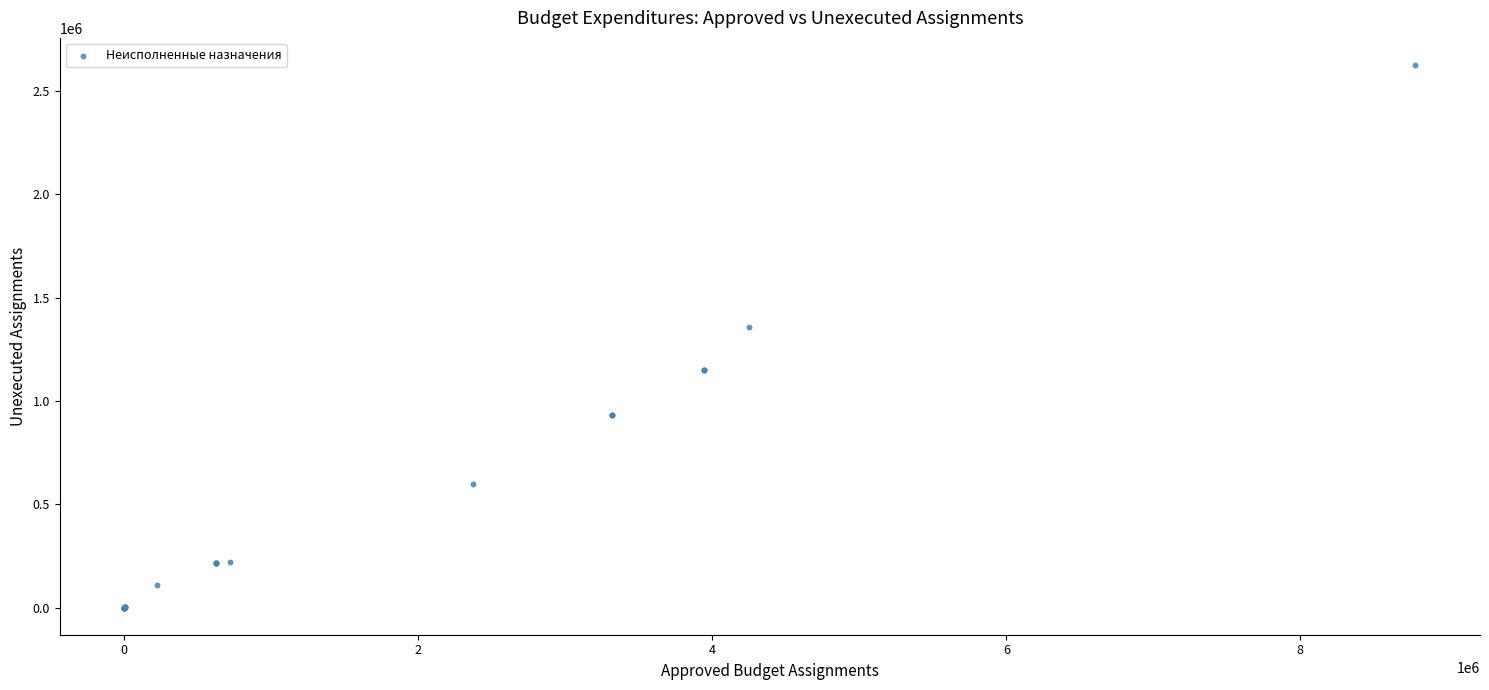

What Y value in the scatter plot is closest to 1313061?

1359510.2